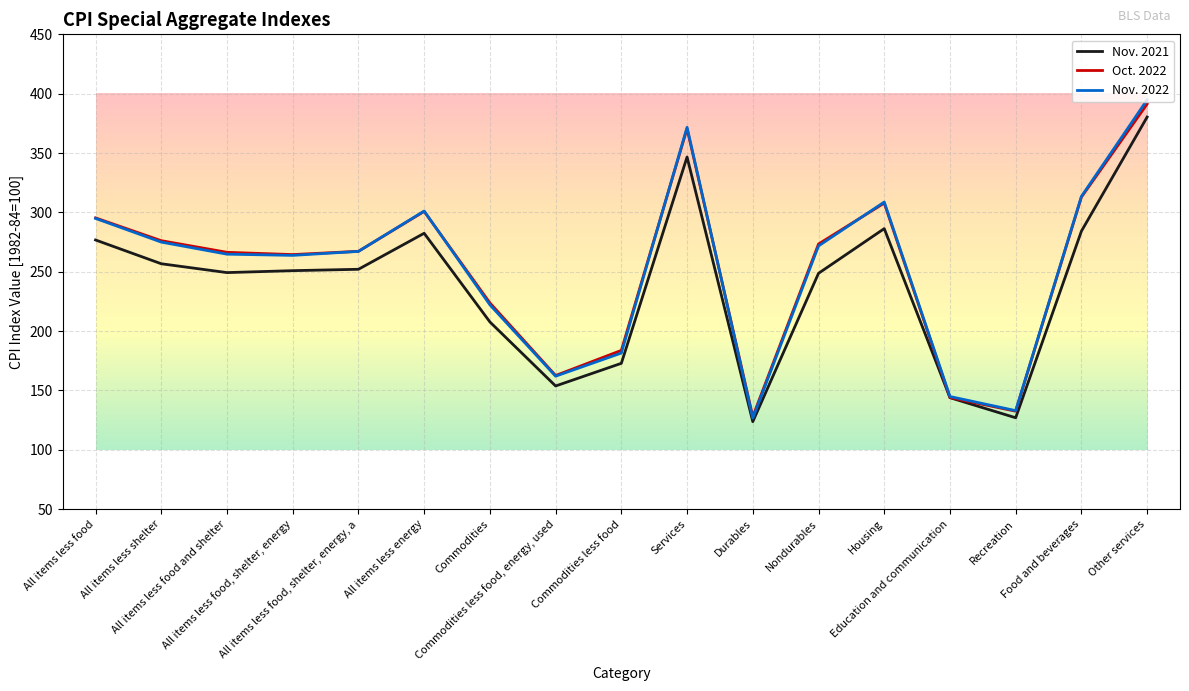

True or false: Oct. 2022 has more than 1 points higher than both neighbors.

True